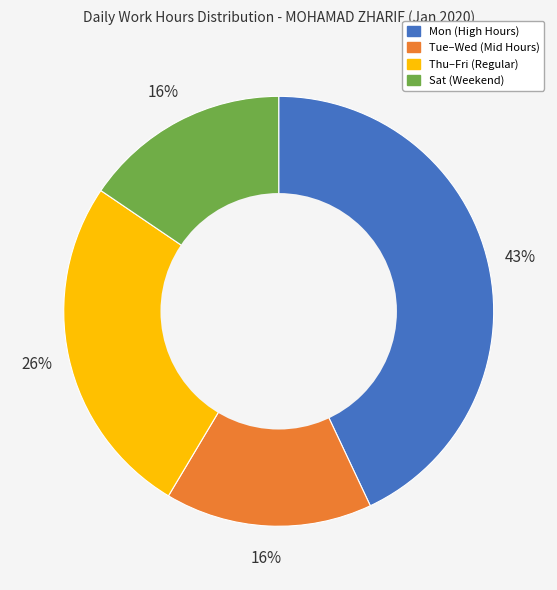

Is there a majority slice in this chart?

No